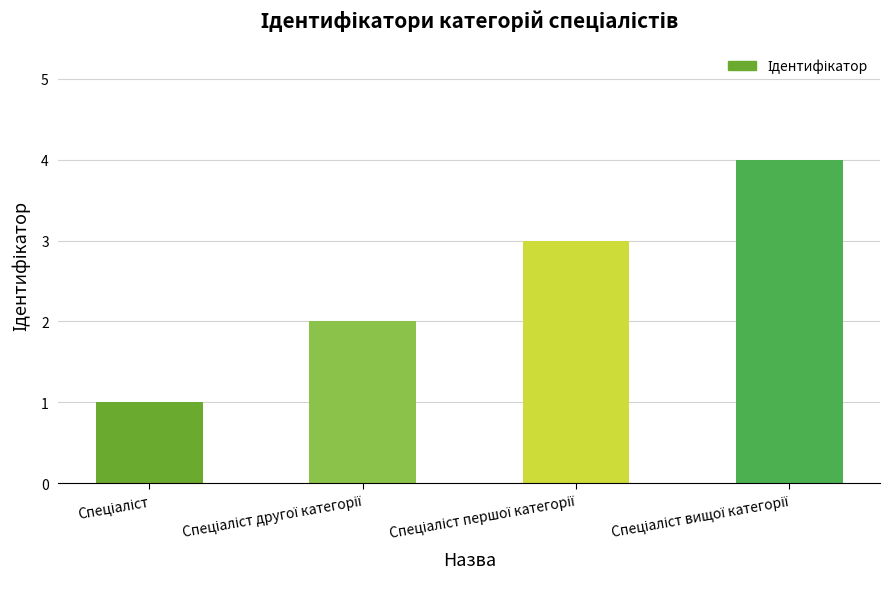

What is the maximum value shown in the chart?

4